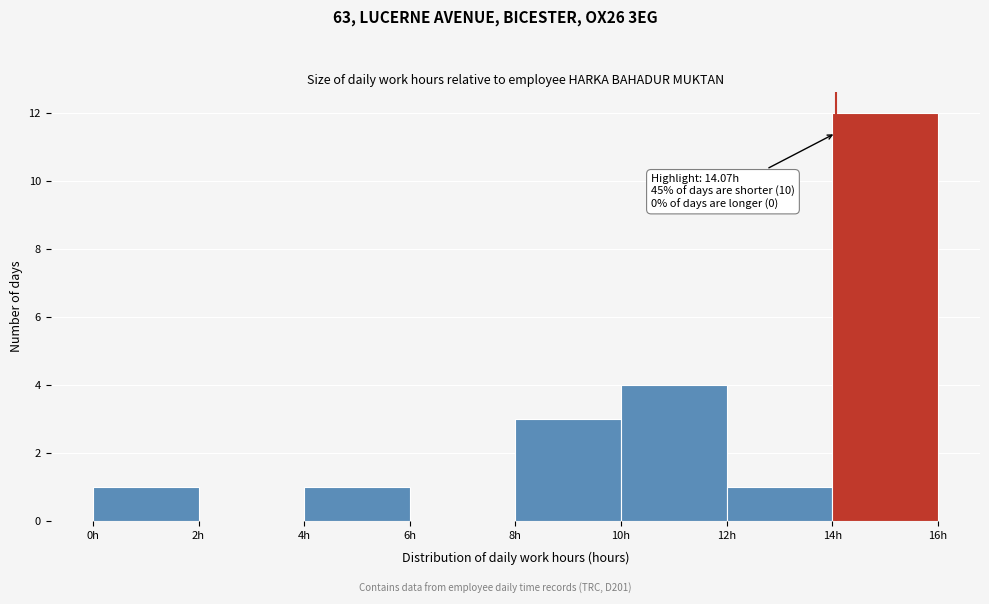

Over which range of the x-axis is the bar tallest?

14 to 16